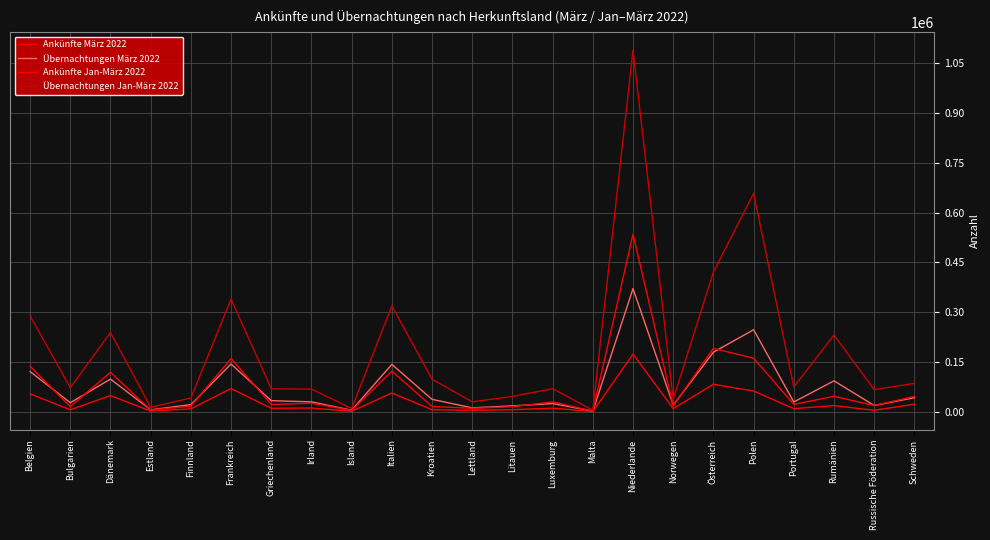

The value of Übernachtungen Jan-März 2022 at Russische Föderation is 67038. True or false?

True